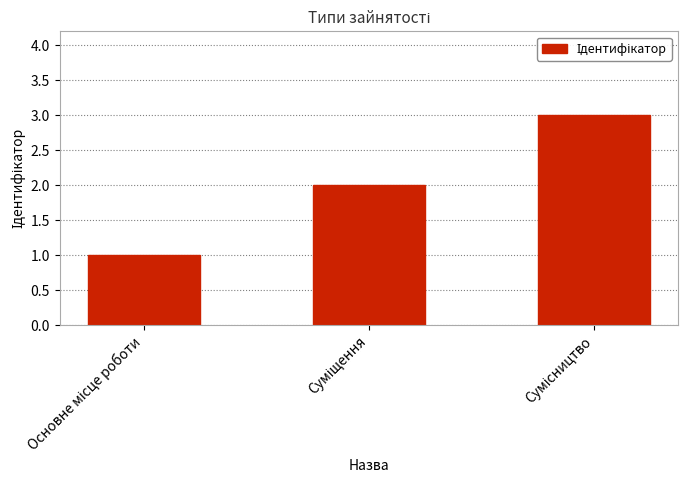

Reading left to right, what are all the values shown in this chart?

1	2	3